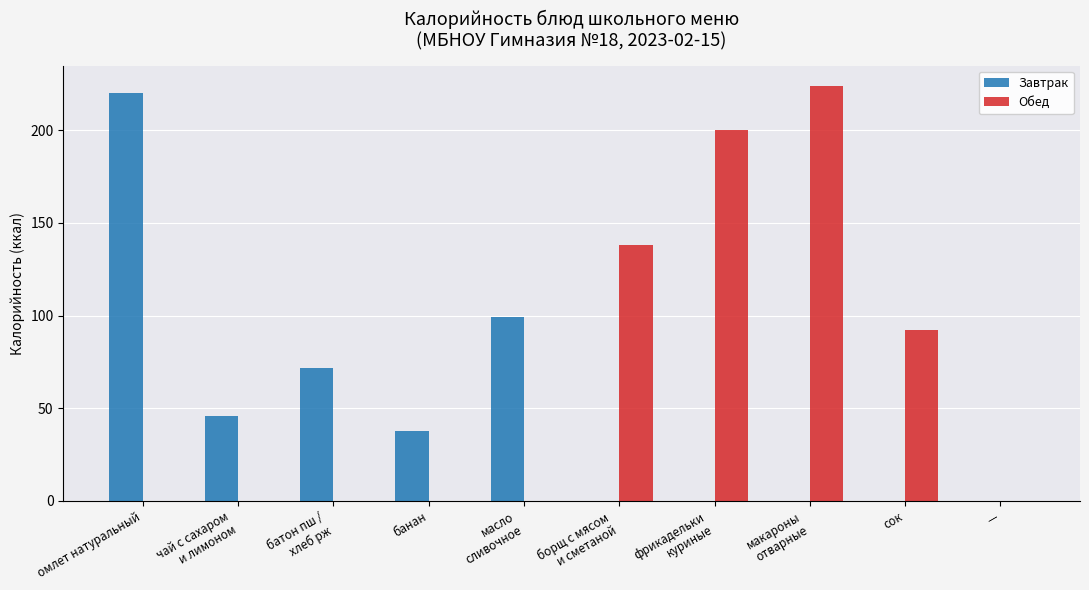

Which series has the largest total across all categories?

Обед